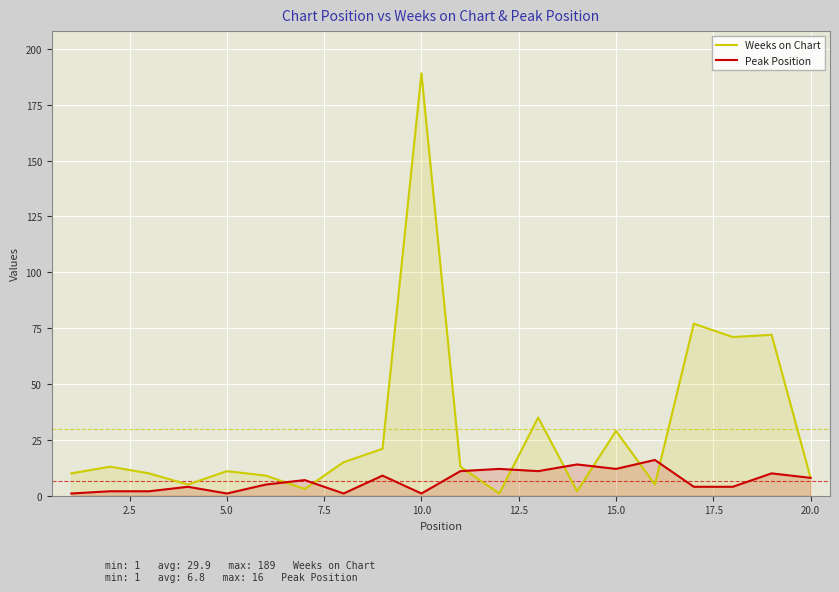

Which series has the largest range (max minus min)?

Weeks on Chart